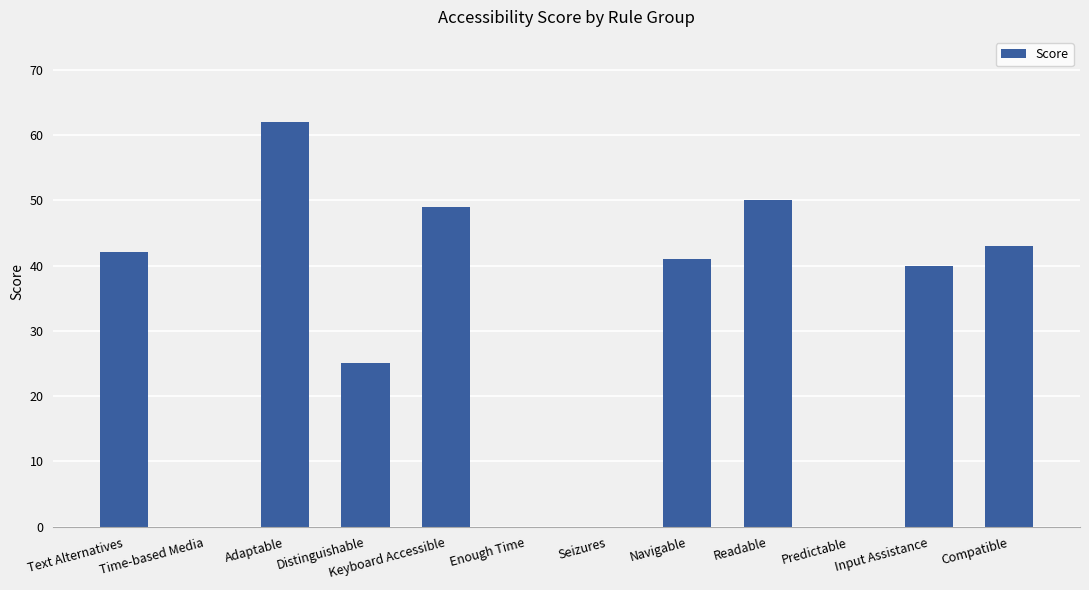

The value at Keyboard Accessible is 20. True or false?

False